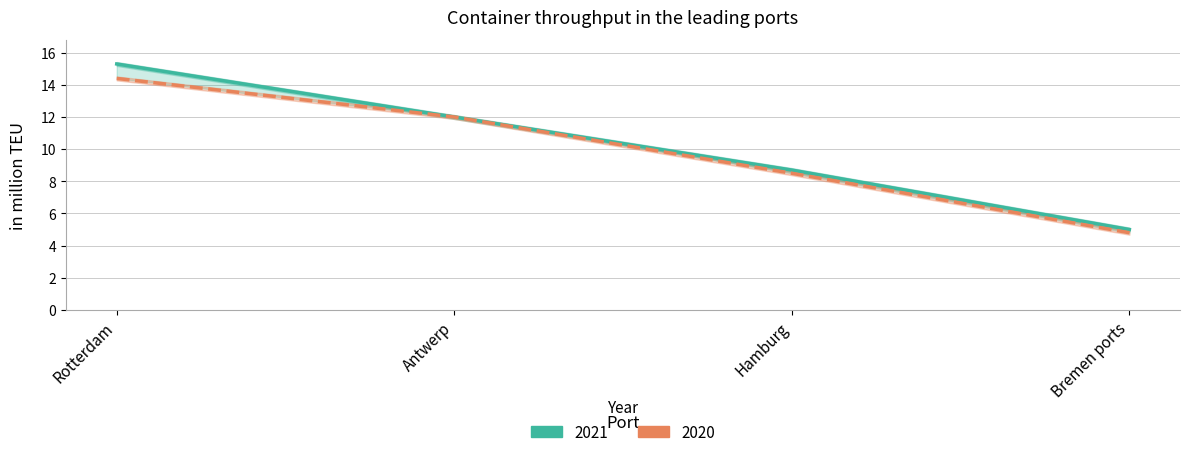

What is the greatest value displayed?

15.3